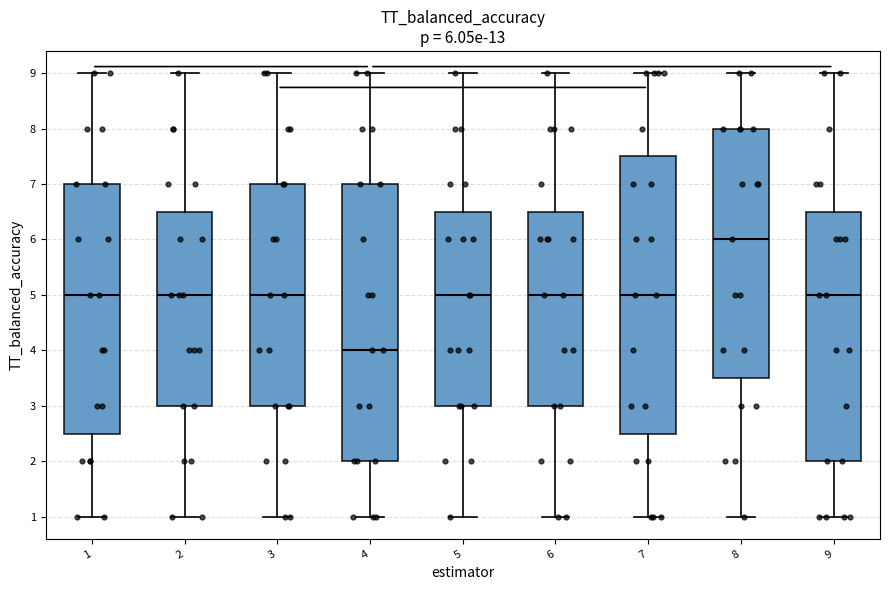

Which box's median line is the lowest?

4